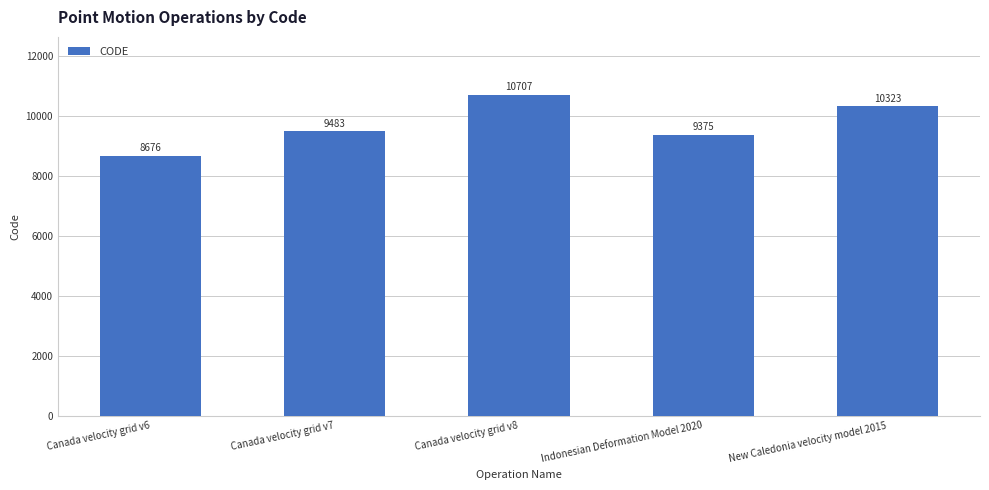

What is the difference between the second highest and minimum values?

1647